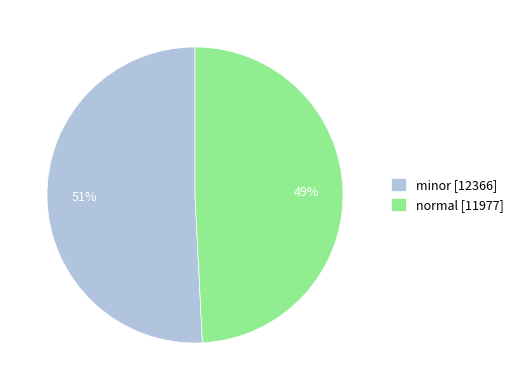

To the nearest percent, what percentage of the pie is minor?

51%